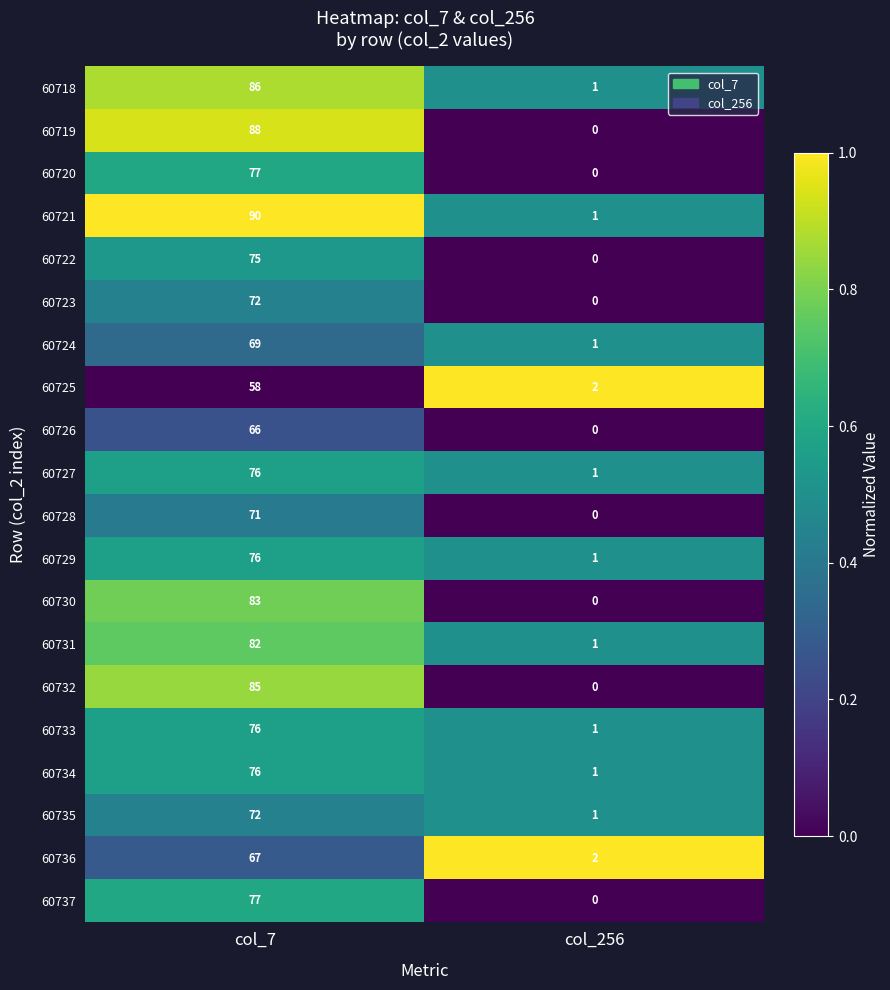

At which label is 60737 closest to 38?

col_256